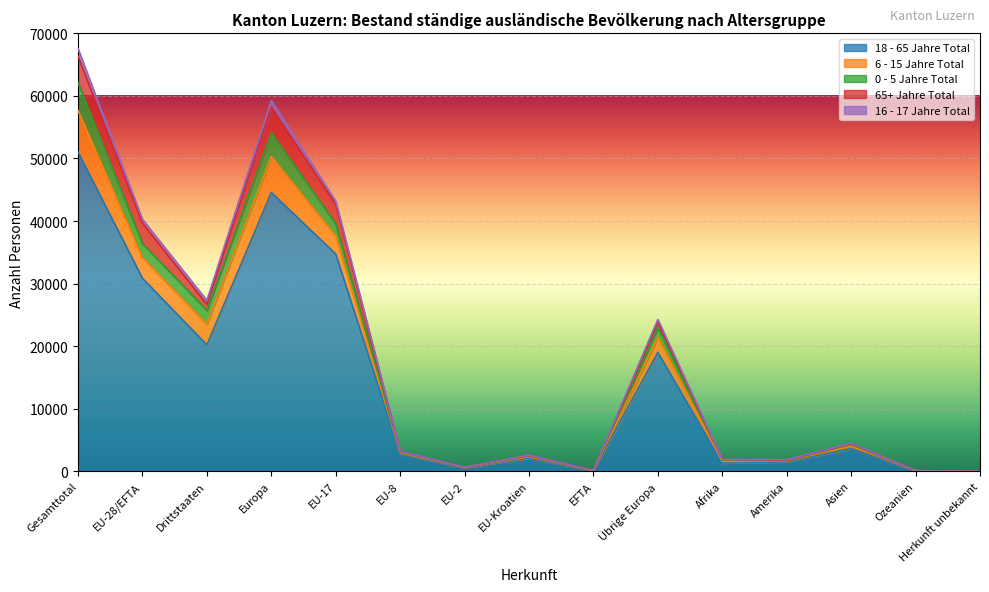

At which label does 18 - 65 Jahre Total first exceed 2794?

Gesamttotal